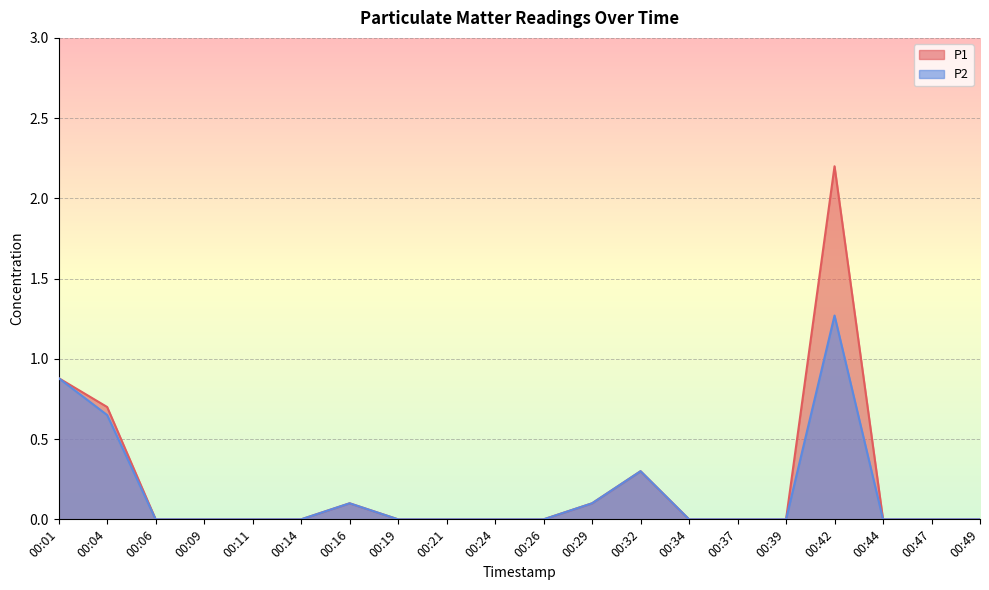

The P1 series shows 0.7 at 00:04. True or false?

True